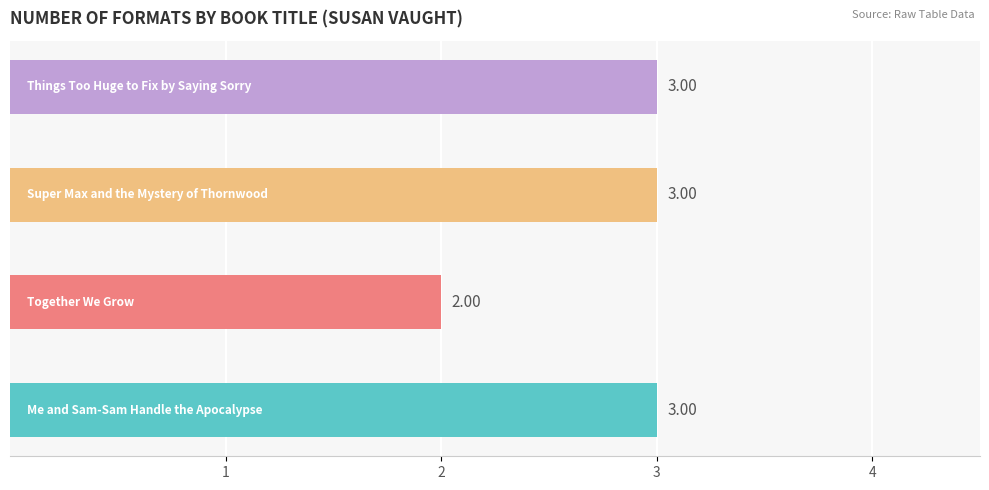

What is the sum of all values?

11